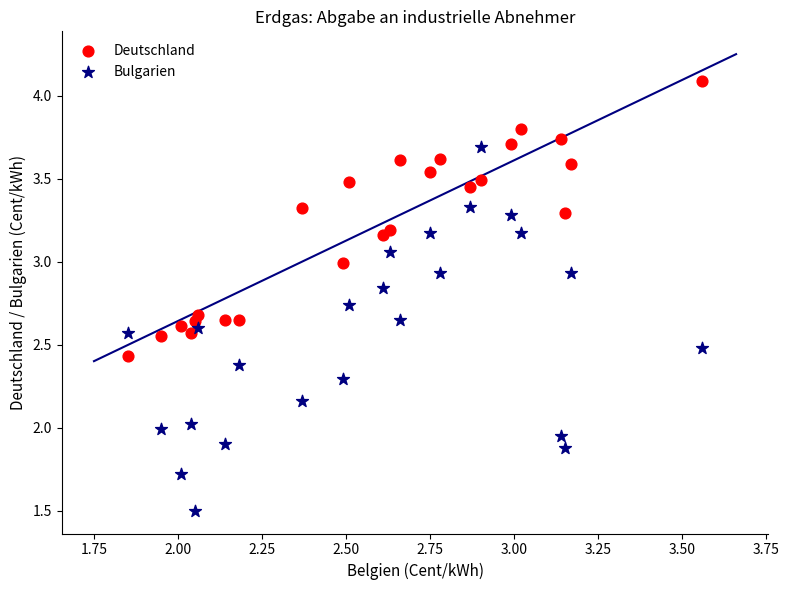

What are all the series names shown in the legend?

Deutschland, Bulgarien